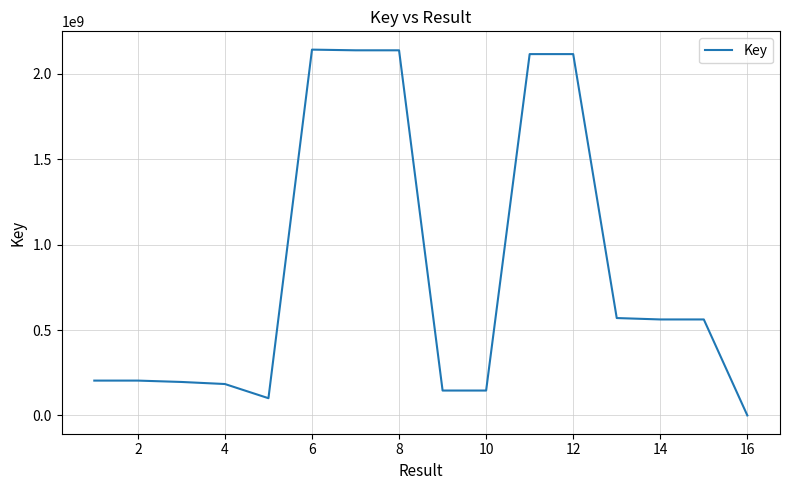

What is the difference between the second highest and minimum values?

2135769731